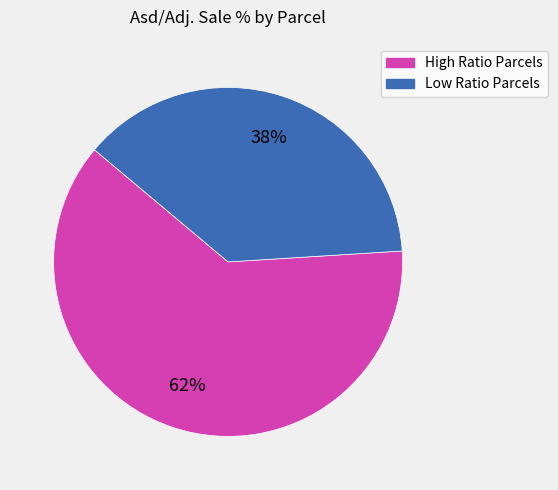

To the nearest percent, what is the difference between the largest and smallest slice percentages?

24%